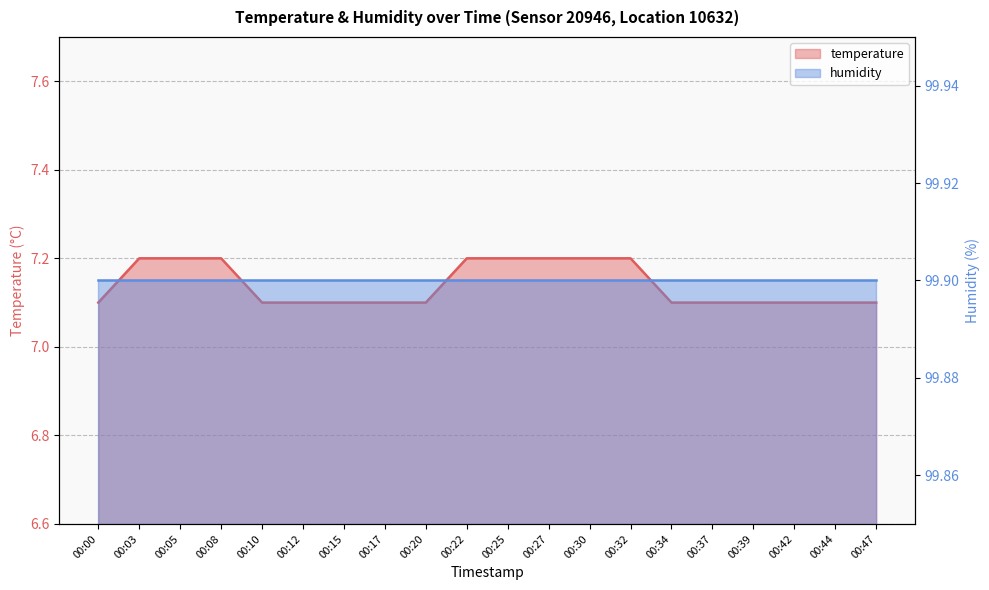

Rank the categories by value from highest to lowest.

00:03, 00:05, 00:08, 00:22, 00:25, 00:27, 00:30, 00:32, 00:00, 00:10, 00:12, 00:15, 00:17, 00:20, 00:34, 00:37, 00:39, 00:42, 00:44, 00:47